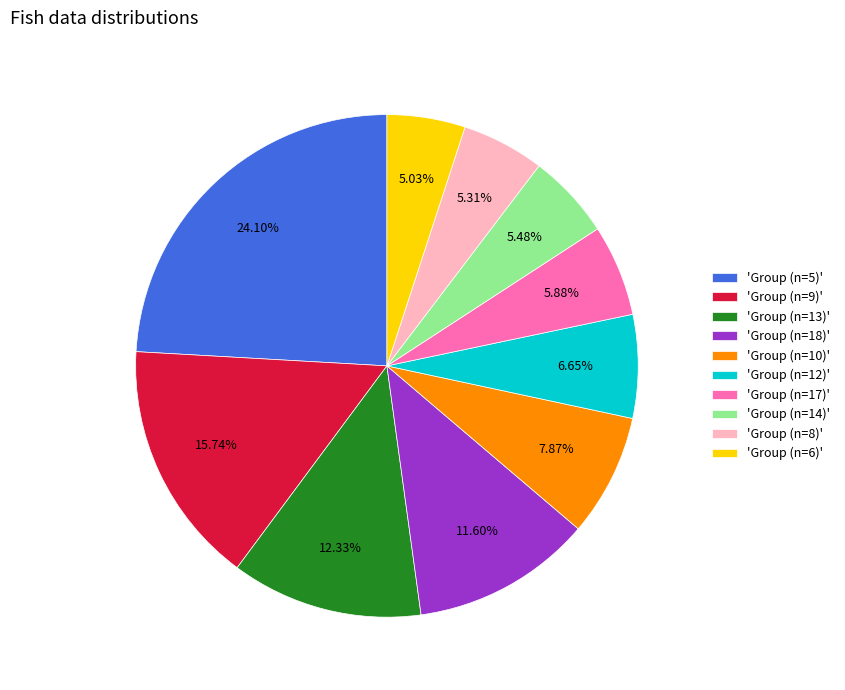

Between 'Group (n=12)' and 'Group (n=10)', which is larger?

'Group (n=10)'